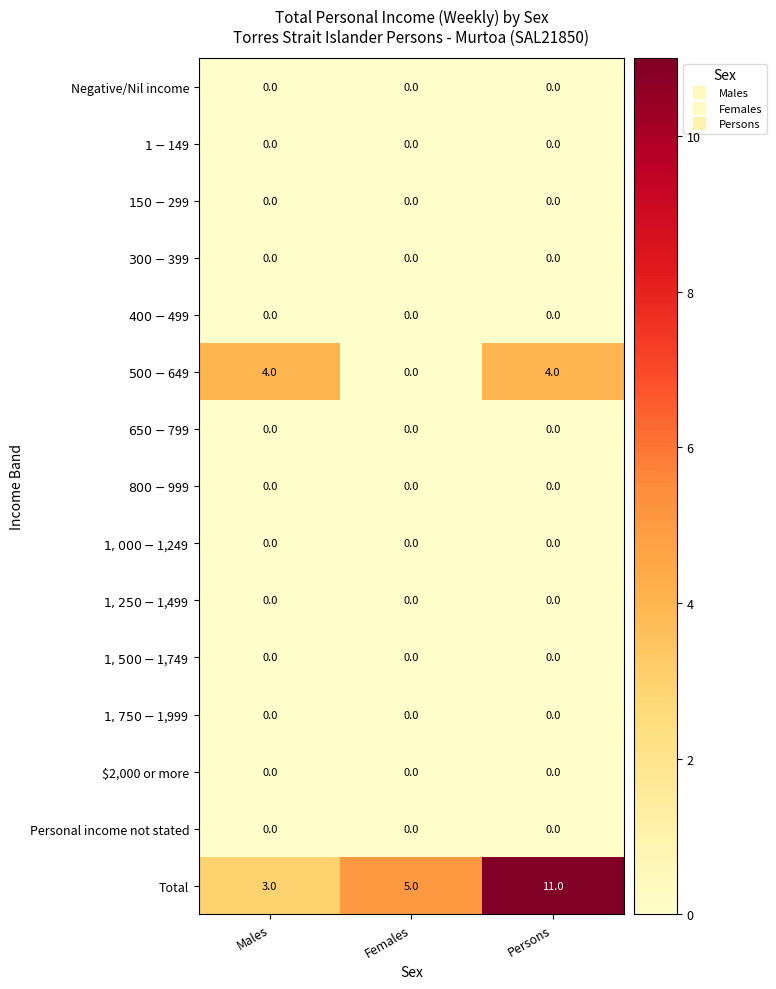

Is it true that Total equals 11 at Persons?

True